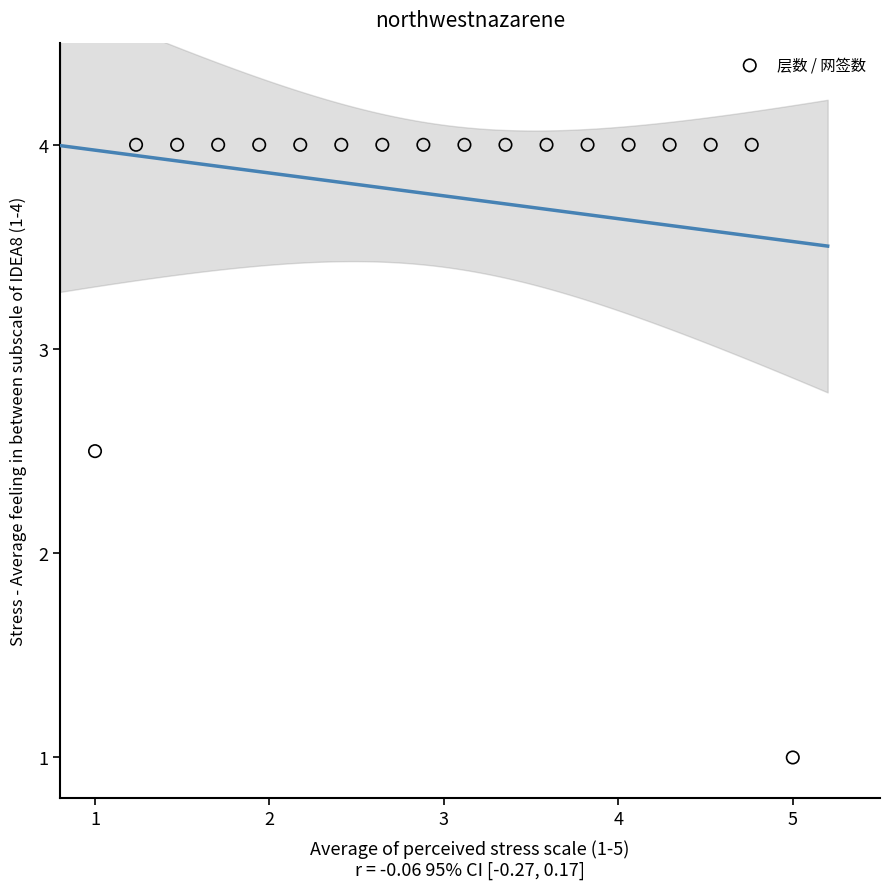

What Y value in the scatter plot is closest to 2?

2.5